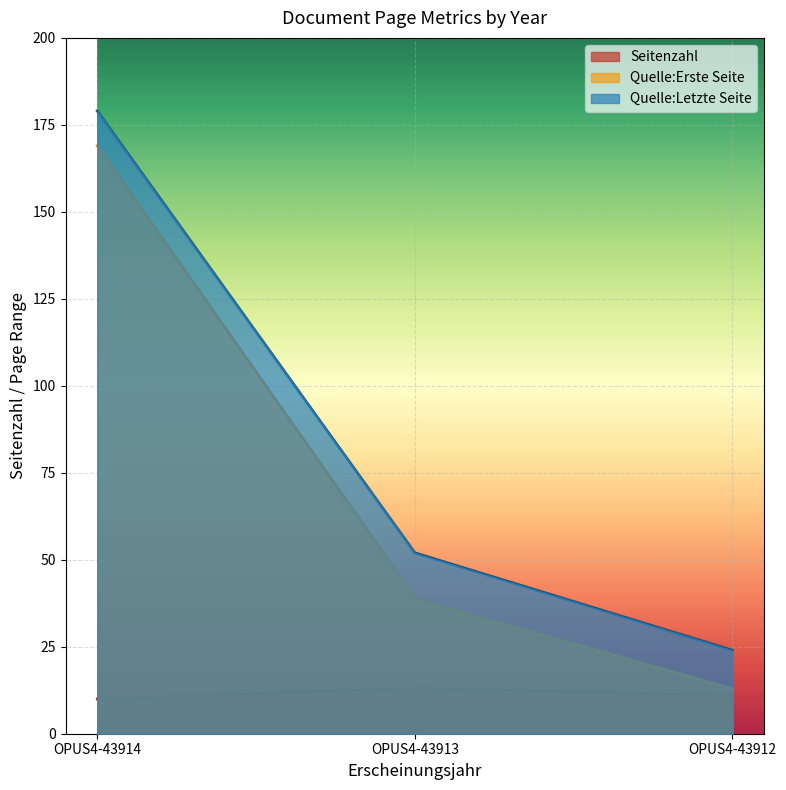

Rank the series at OPUS4-43912 from lowest to highest value.

Seitenzahl, Quelle:Erste Seite, Quelle:Letzte Seite